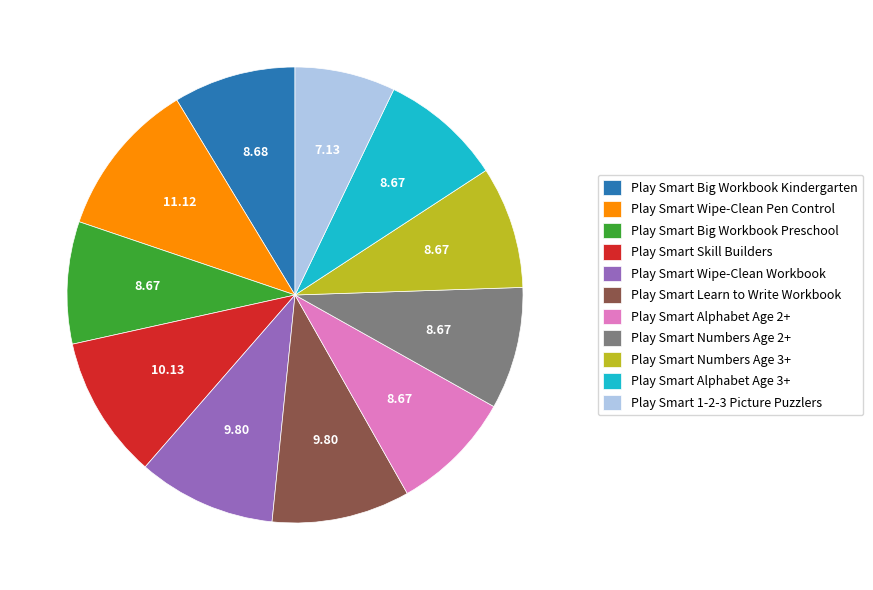

Does Play Smart Numbers Age 2+ represent more than half of the total?

No